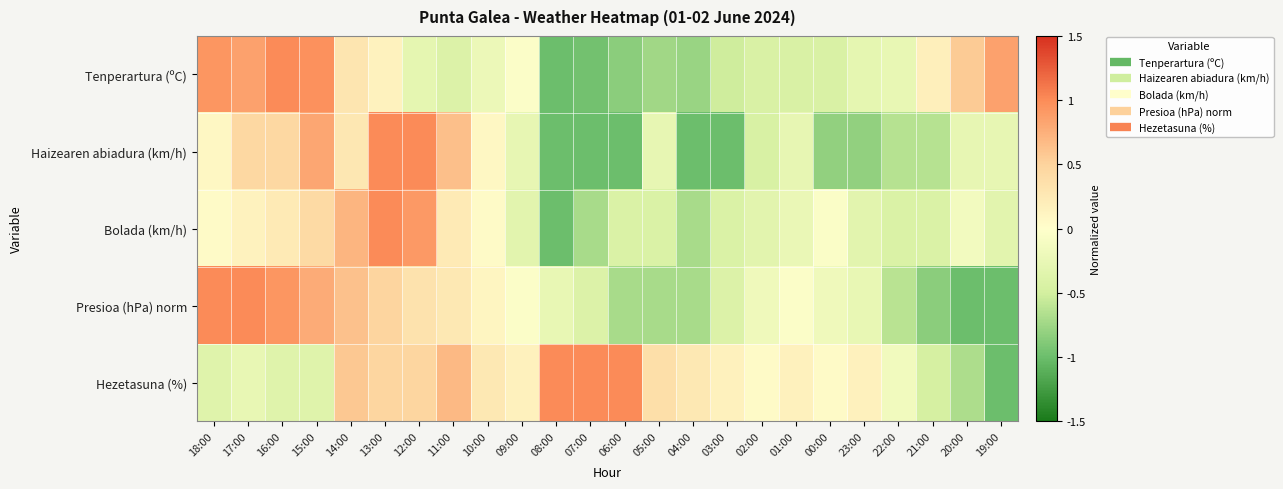

Which label corresponds to the largest value in the chart?

16:00